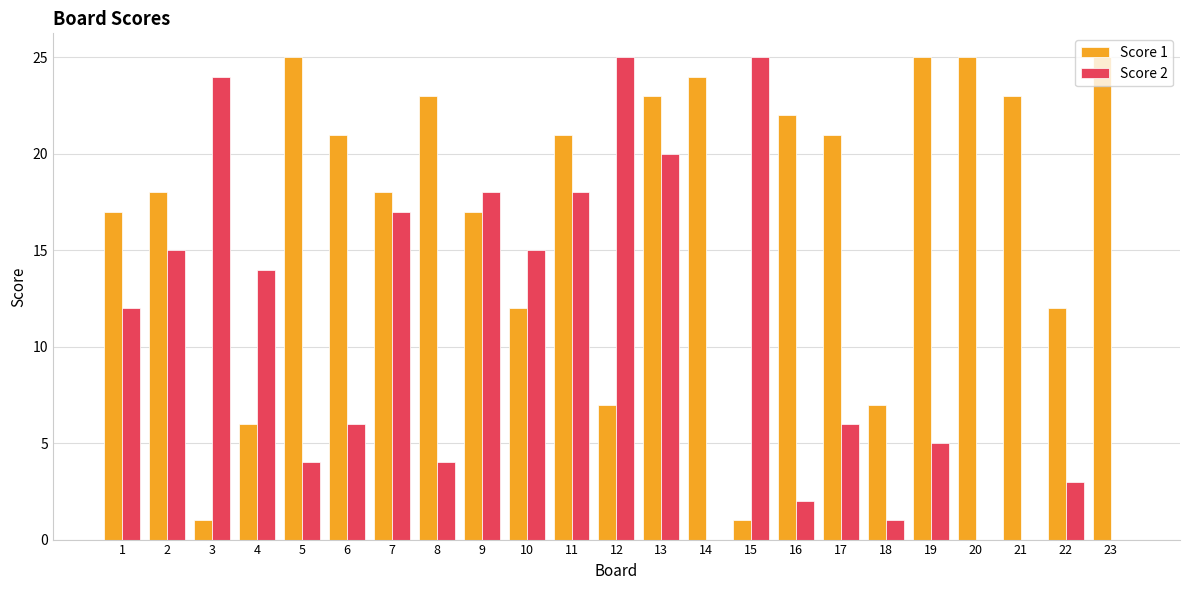

Where does the Score 2 series first go above 6?

1